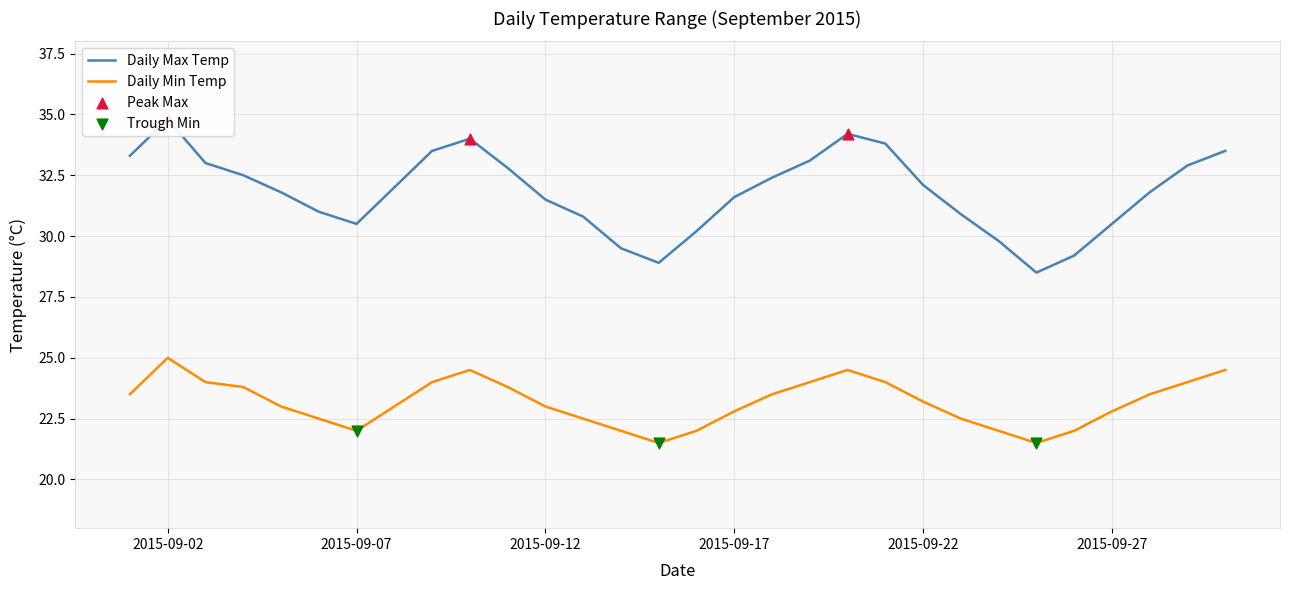

Which series contains the lowest Y value?

Daily Min Temp